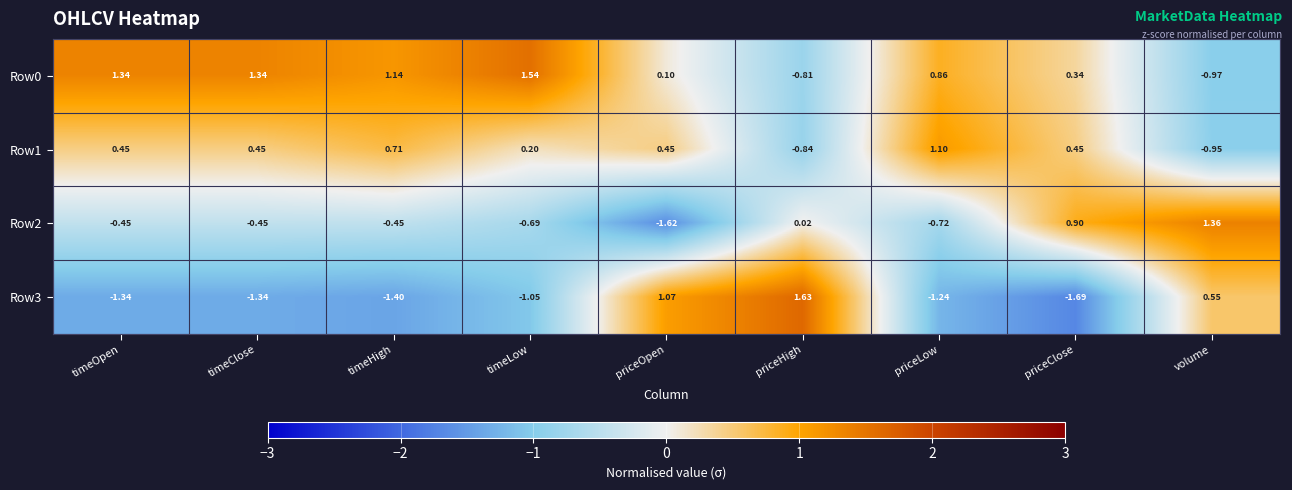

Where is Row0 nearest to the value 0?

priceOpen